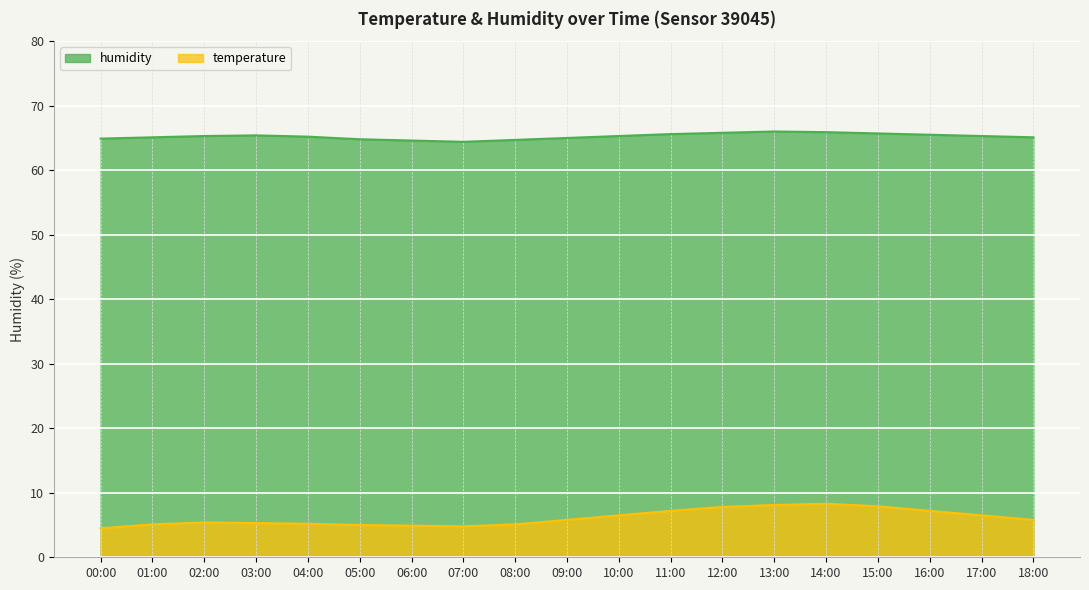

What are all the series names shown in the legend?

humidity, temperature